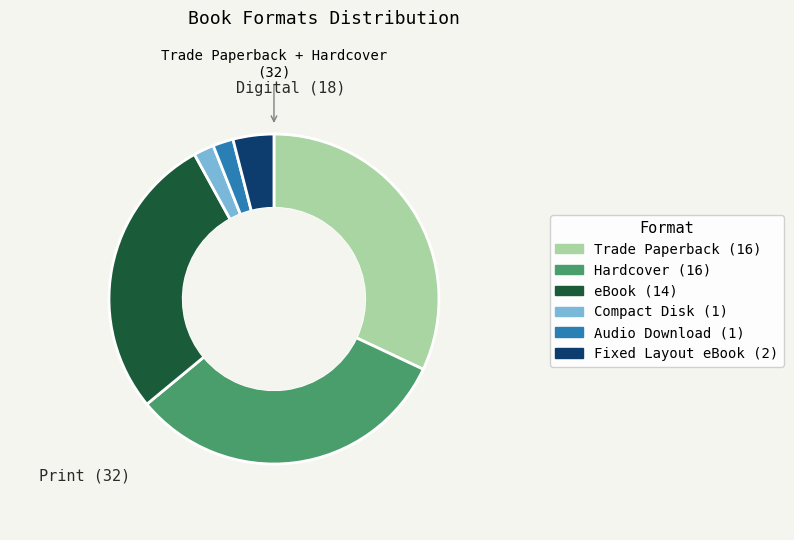

Does any single category account for the majority?

No